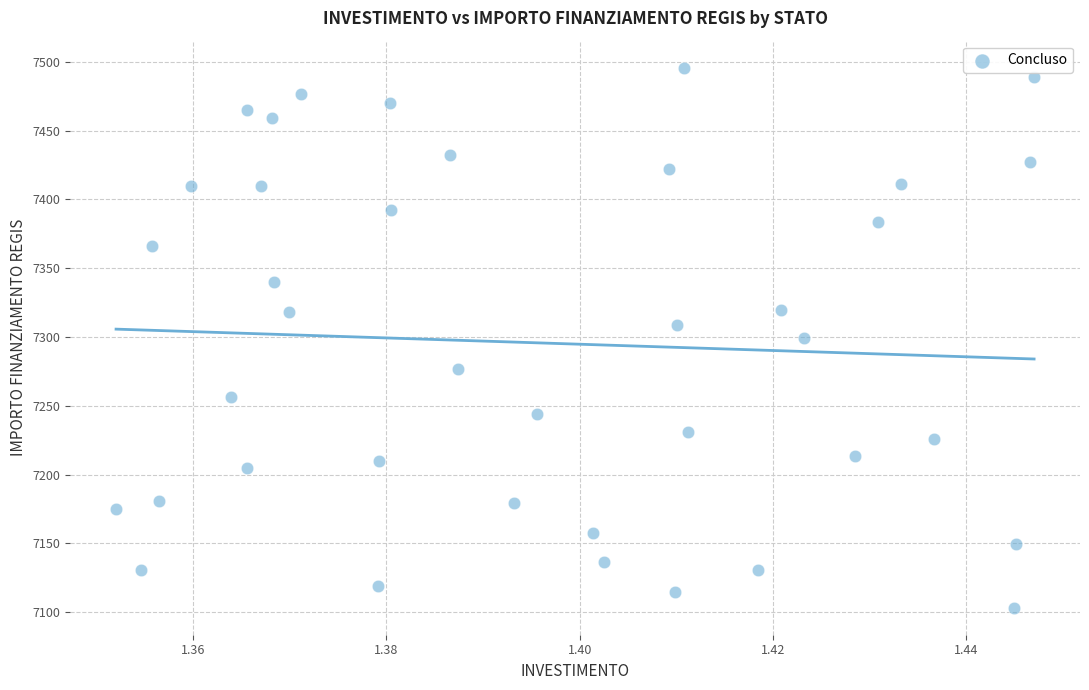

What is the range of Y values (max minus min)?

392.5